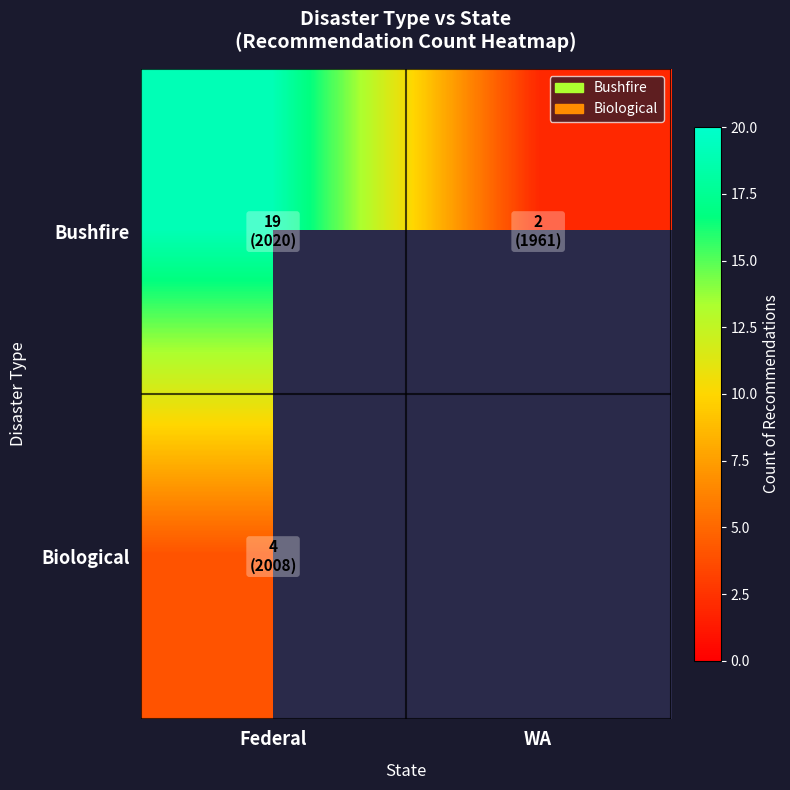

Rank the series by their average value, from highest to lowest.

Bushfire, Biological